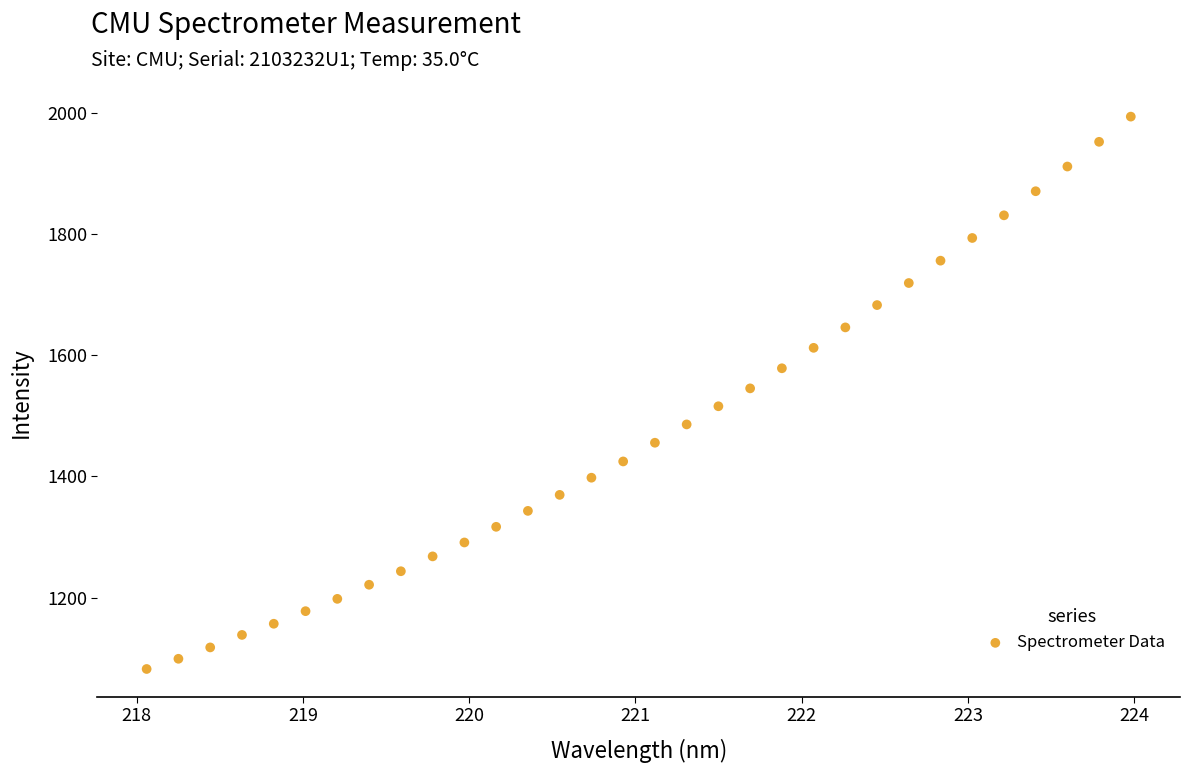

What is the range of X values (max minus min)?

5.9